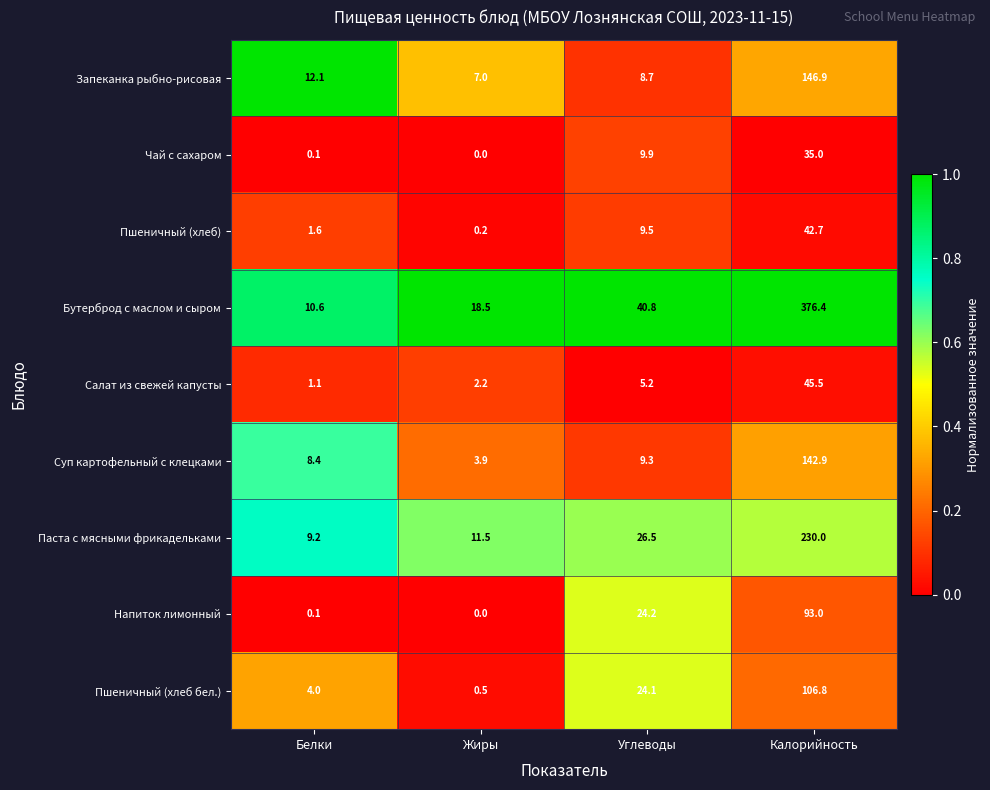

What value does the Паста с мясными фрикадельками series have at Жиры?

11.5